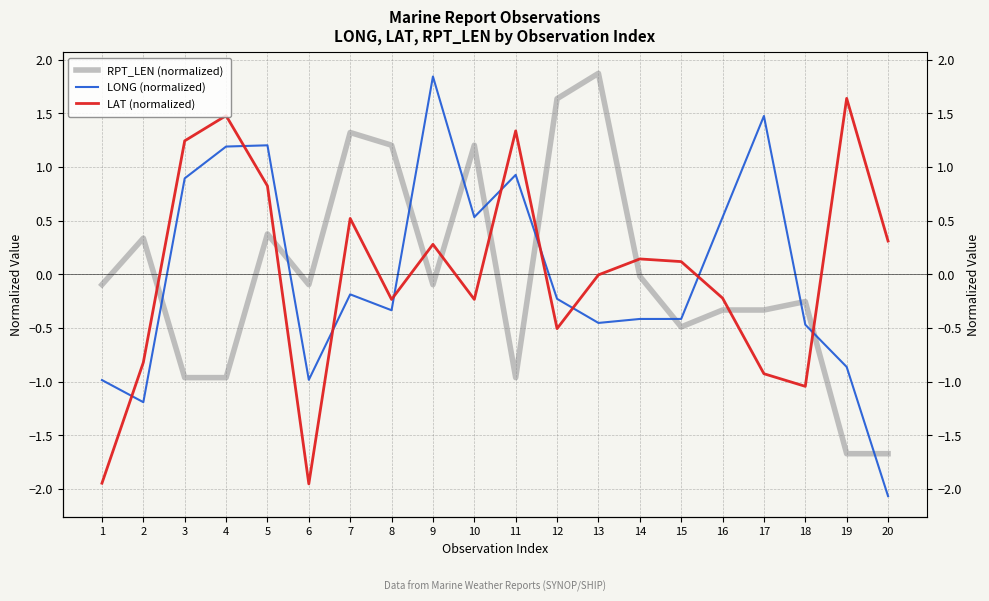

List the series in order of their peak value, lowest first.

LAT (normalized), LONG (normalized), RPT_LEN (normalized)